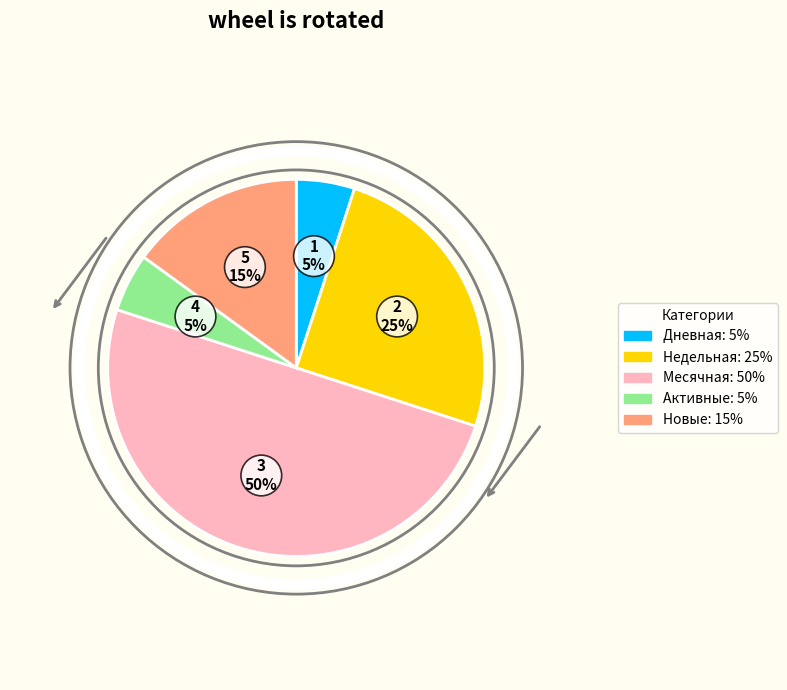

Between Недельная and Новые, which is larger?

Недельная